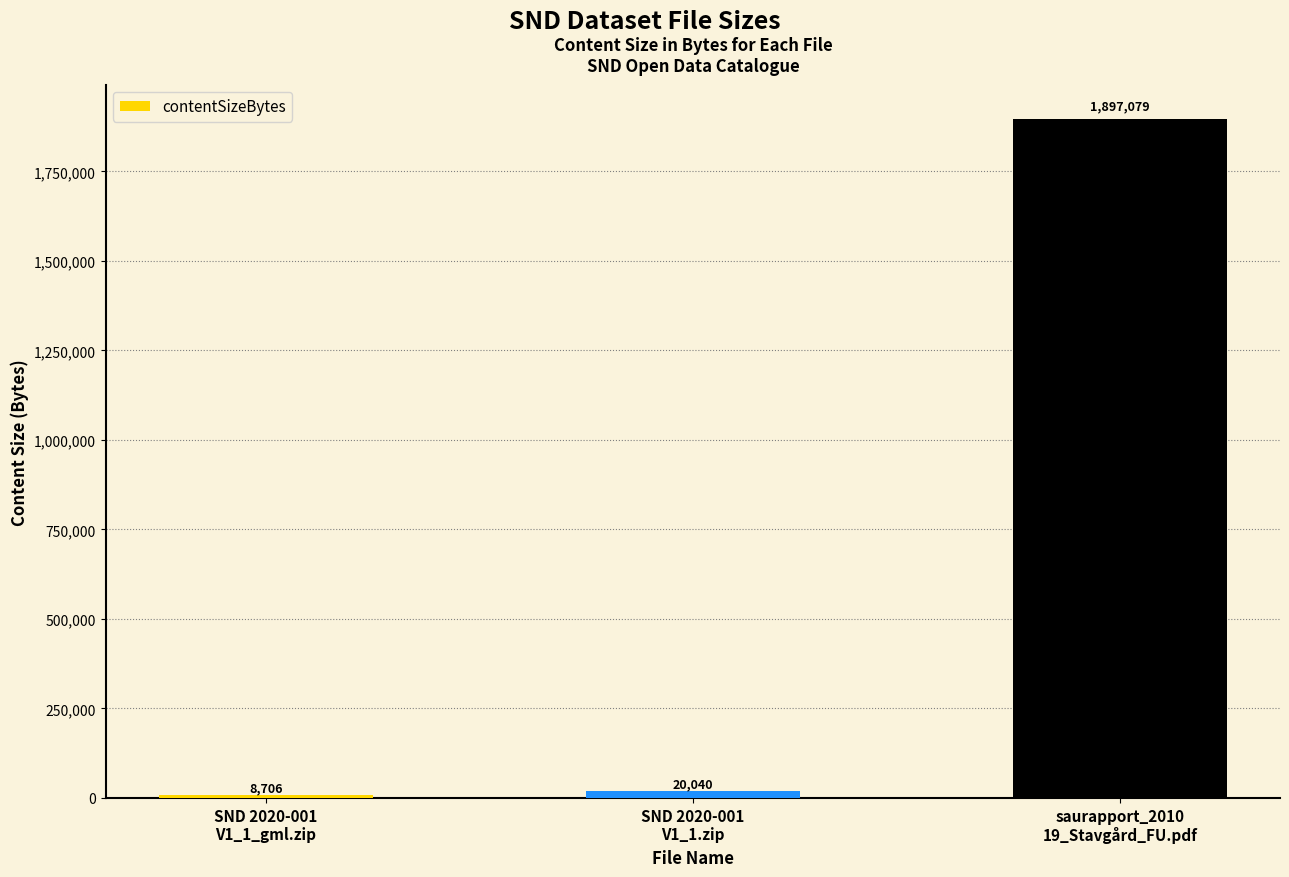

The value at SND 2020-001
V1_1.zip is 20040. True or false?

True